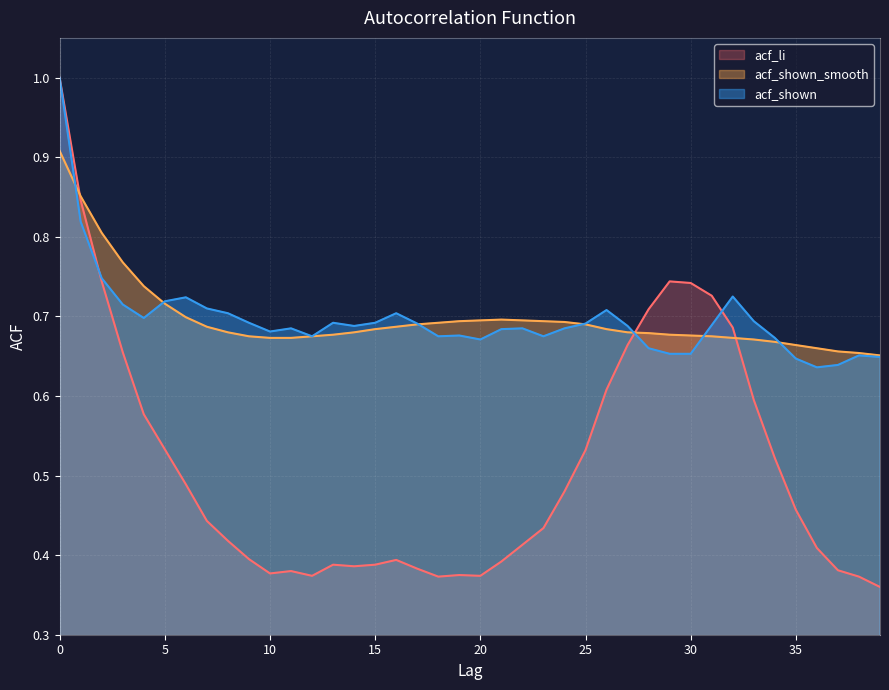

At 12, list the series in order from largest to smallest.

acf_shown, acf_shown_smooth, acf_li